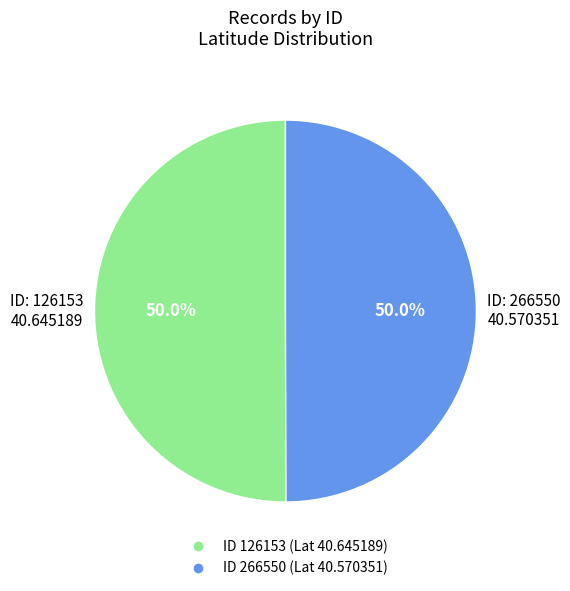

How many segments does this pie chart have?

2